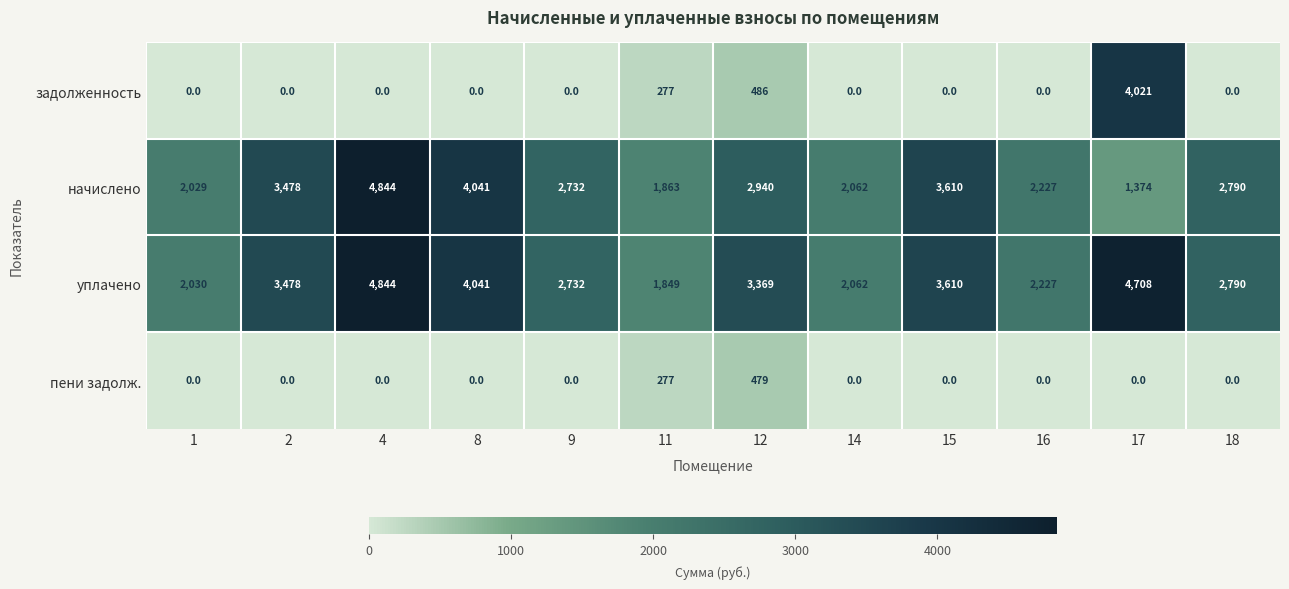

What is the total value across all series at 11?

4266